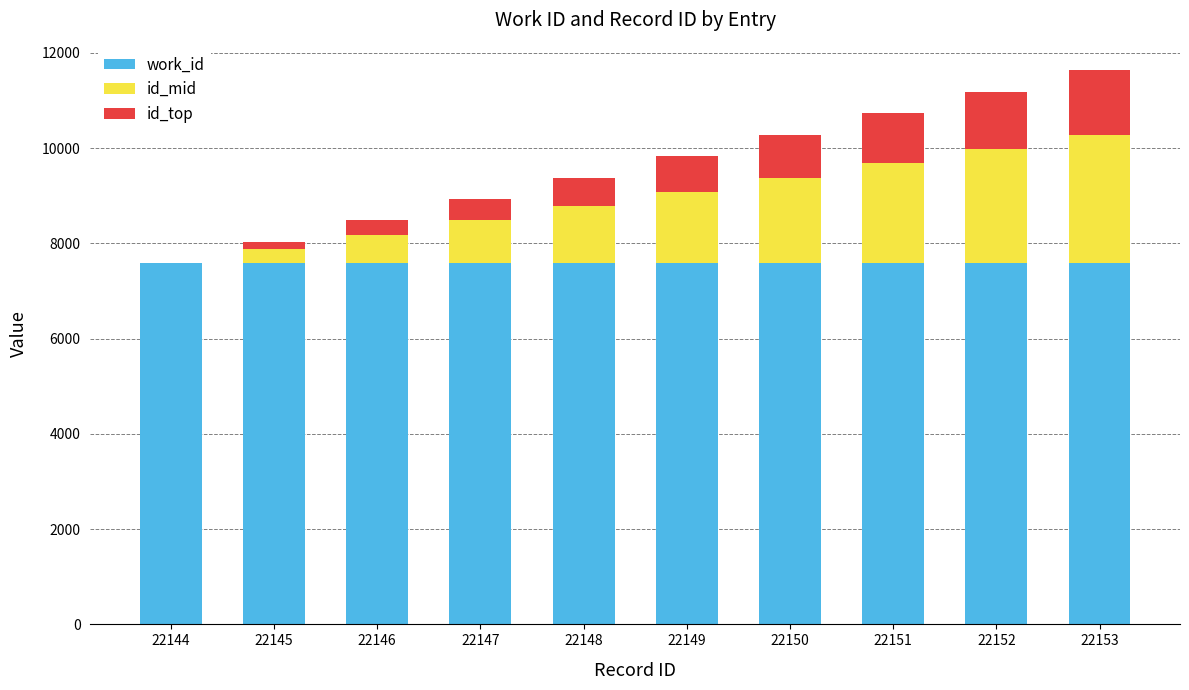

What is the sum of the work_id values at 22144 and 22150?

15166